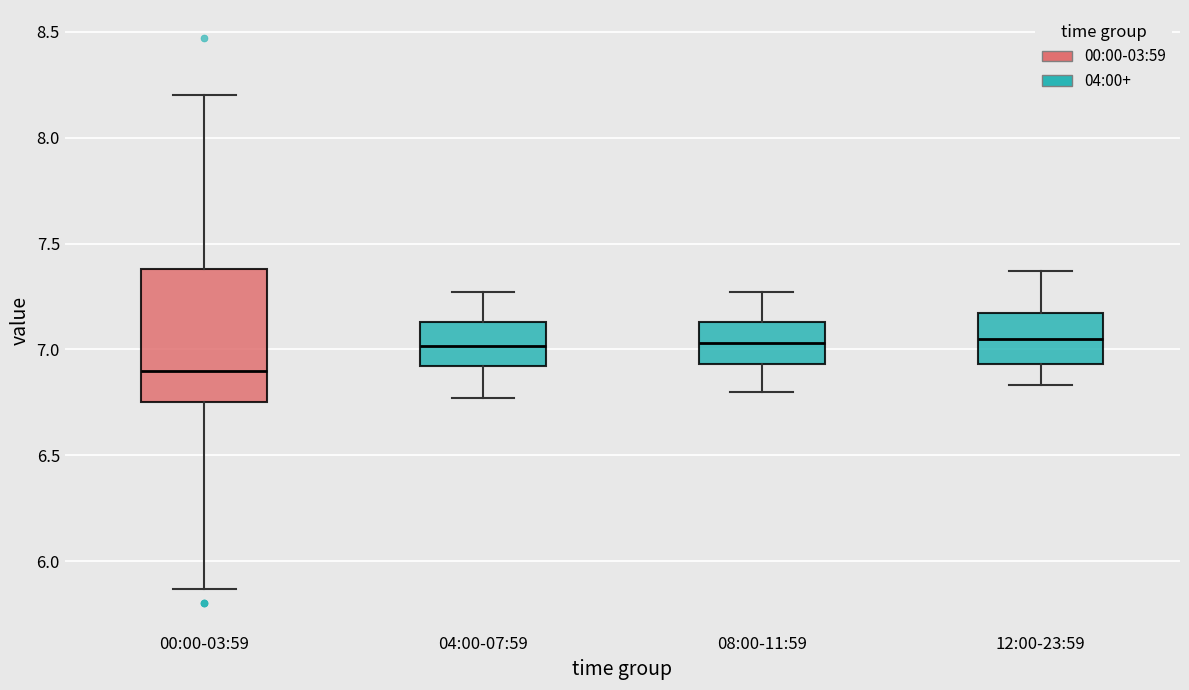

Reading left to right, read every box against the y-axis: the position of its median line, the range the box covers, and the ends of its whiskers. The values are not printed on the chart, so give them approximately, as read against the axis.

00:00-03:59: median 6.90, box 6.75 to 7.40, whiskers 5.85 to 8.20
04:00-07:59: median 7.00, box 6.90 to 7.15, whiskers 6.75 to 7.25
08:00-11:59: median 7.05, box 6.95 to 7.15, whiskers 6.80 to 7.25
12:00-23:59: median 7.05, box 6.95 to 7.15, whiskers 6.85 to 7.35